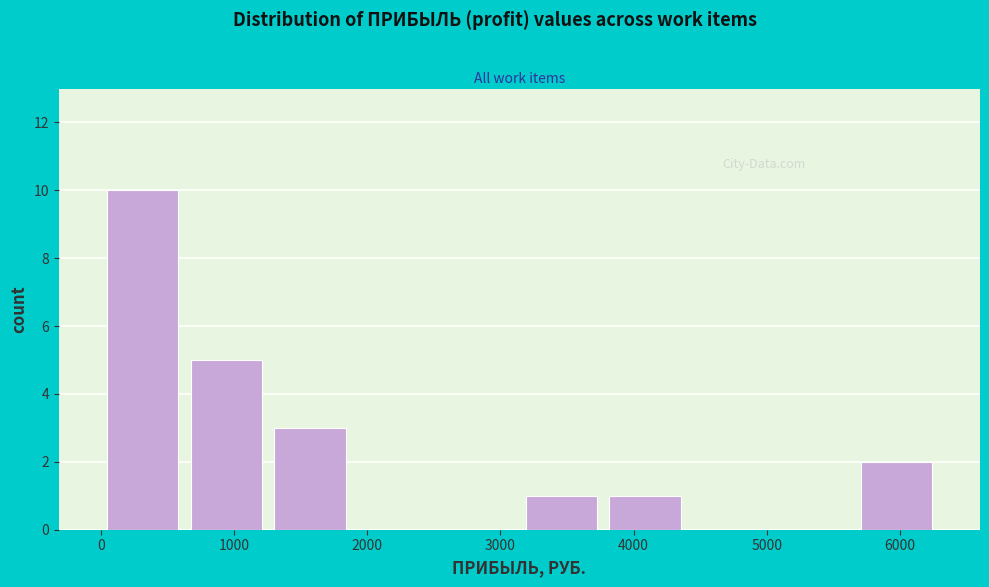

What is the height of the bar covering 3100 to 3800 on the x-axis? Neither the bar edges nor the heights are printed on the chart, so give them approximately, as read against the axes.

1